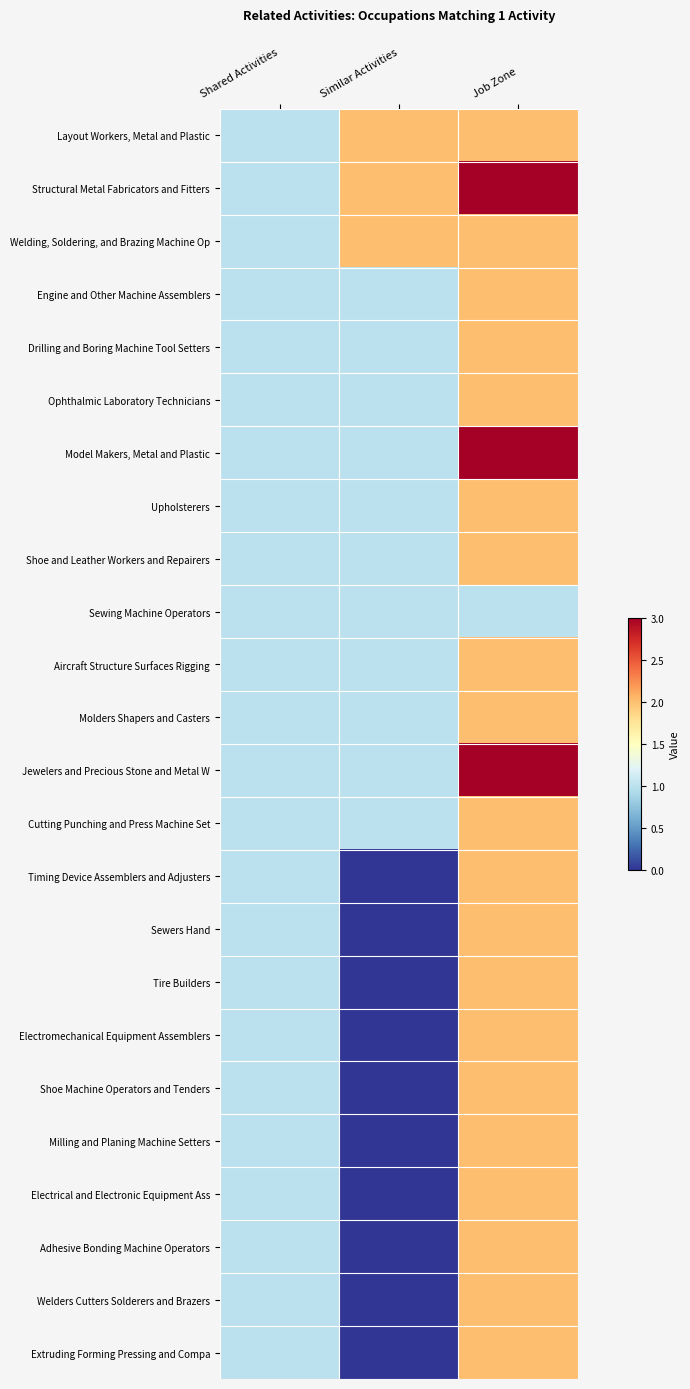

What is the total value across all series at Job Zone?

50